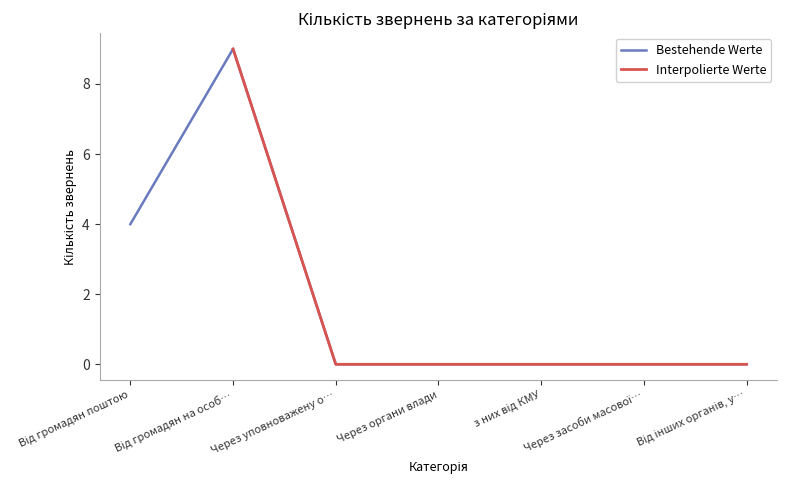

The Bestehende Werte series shows 0 at Через уповноважену о…. True or false?

True